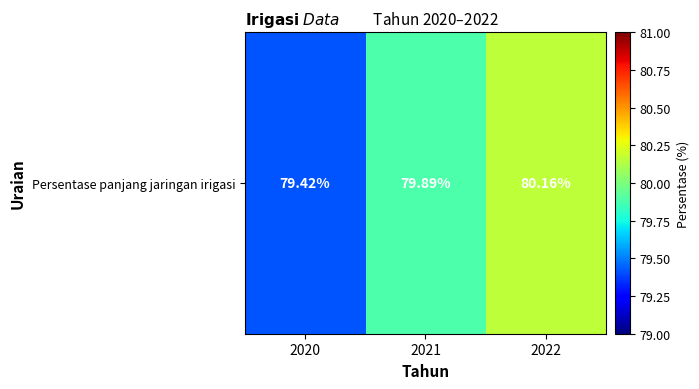

How many categories are shown in the chart?

3